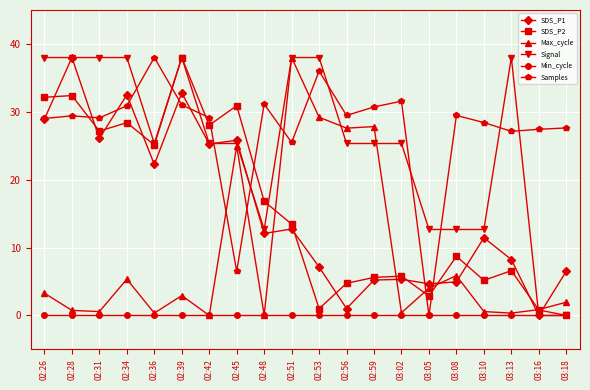

Which series changed the most between 02:45 and 02:56?

SDS_P2